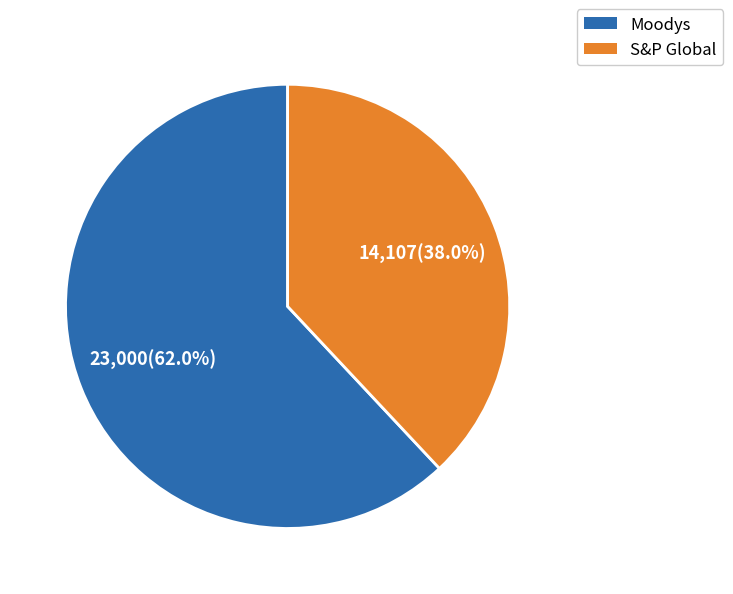

Which slice is the smallest?

S&P Global